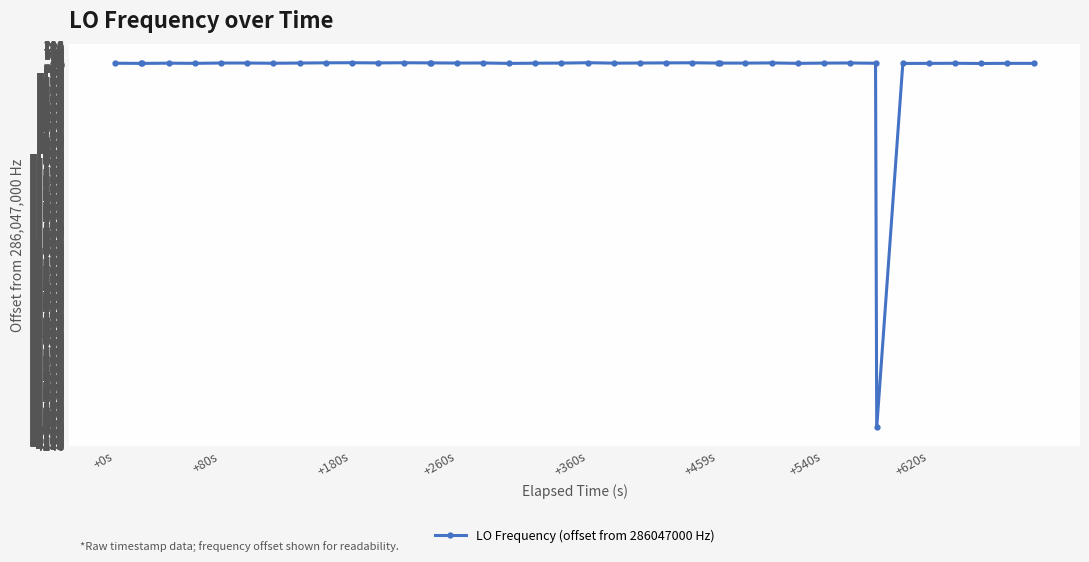

What is the minimum value shown in the chart?

-4043.5